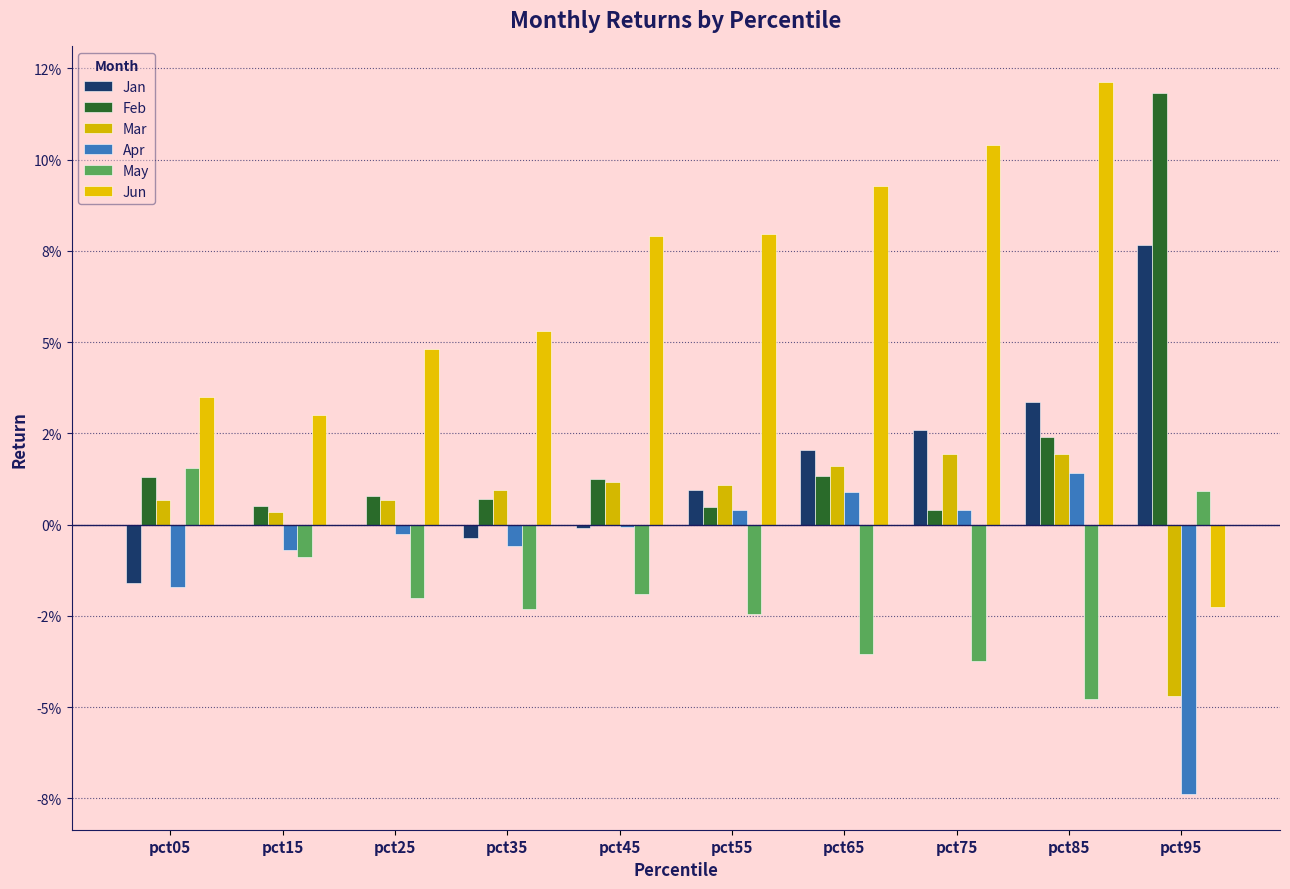

Reading right to left, extract all data points from this chart.

Jan: pct95=0.1	pct85=0.0	pct75=0.0	pct65=0.0	pct55=0.0	pct45=-0.0	pct35=-0.0	pct25=-0.0	pct15=-0.0	pct05=-0.0
Feb: pct95=0.1	pct85=0.0	pct75=0.0	pct65=0.0	pct55=0.0	pct45=0.0	pct35=0.0	pct25=0.0	pct15=0.0	pct05=0.0
Mar: pct95=-0.0	pct85=0.0	pct75=0.0	pct65=0.0	pct55=0.0	pct45=0.0	pct35=0.0	pct25=0.0	pct15=0.0	pct05=0.0
Apr: pct95=-0.1	pct85=0.0	pct75=0.0	pct65=0.0	pct55=0.0	pct45=-0.0	pct35=-0.0	pct25=-0.0	pct15=-0.0	pct05=-0.0
May: pct95=0.0	pct85=-0.0	pct75=-0.0	pct65=-0.0	pct55=-0.0	pct45=-0.0	pct35=-0.0	pct25=-0.0	pct15=-0.0	pct05=0.0
Jun: pct95=-0.0	pct85=0.1	pct75=0.1	pct65=0.1	pct55=0.1	pct45=0.1	pct35=0.1	pct25=0.0	pct15=0.0	pct05=0.0